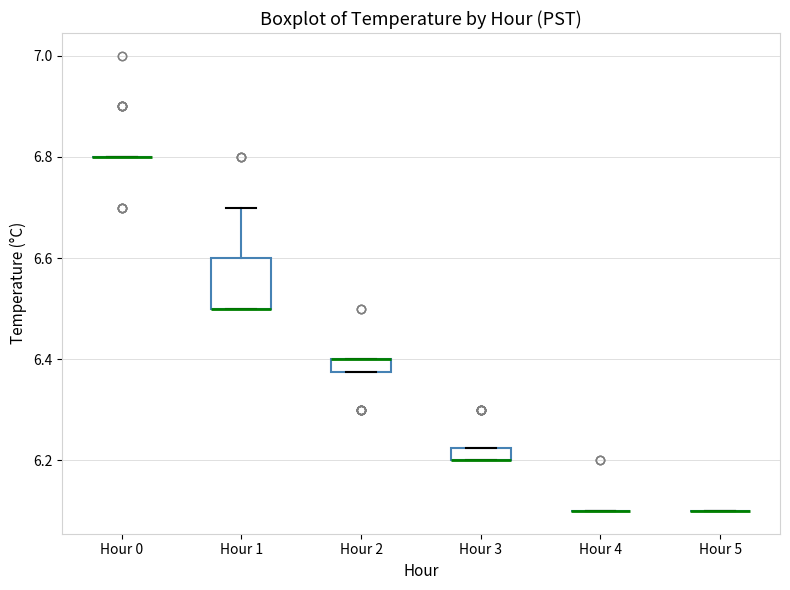

Where is the lower edge of the box for Hour 3 on the y-axis? The values are not printed on the chart, so give them approximately, as read against the axis.

6.20